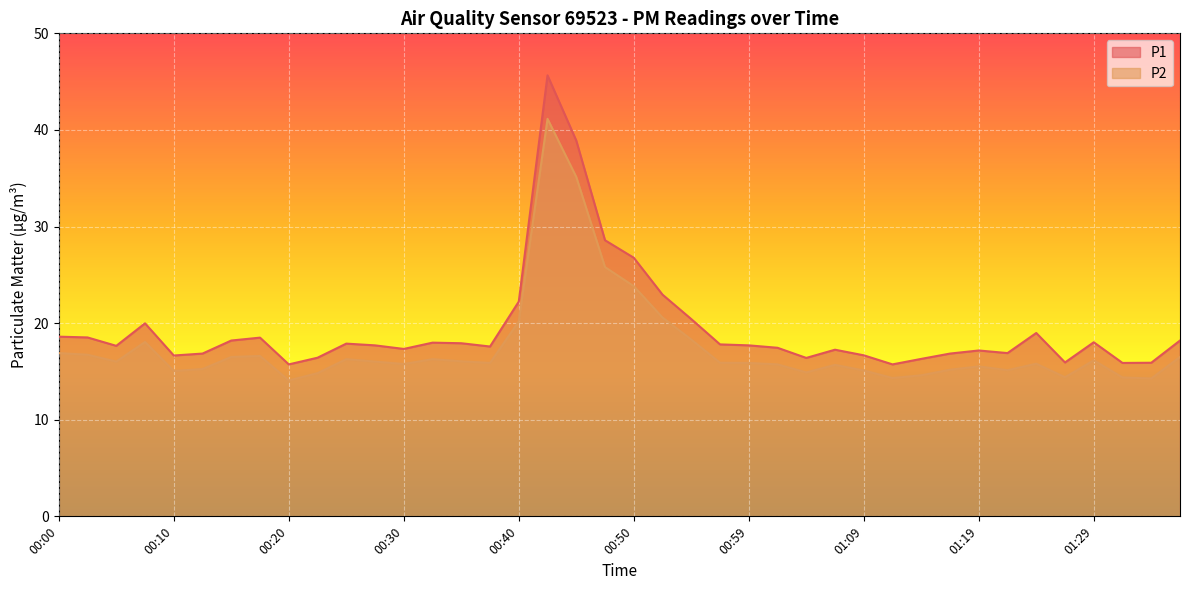

What is the lowest value of the P1 series?

15.7